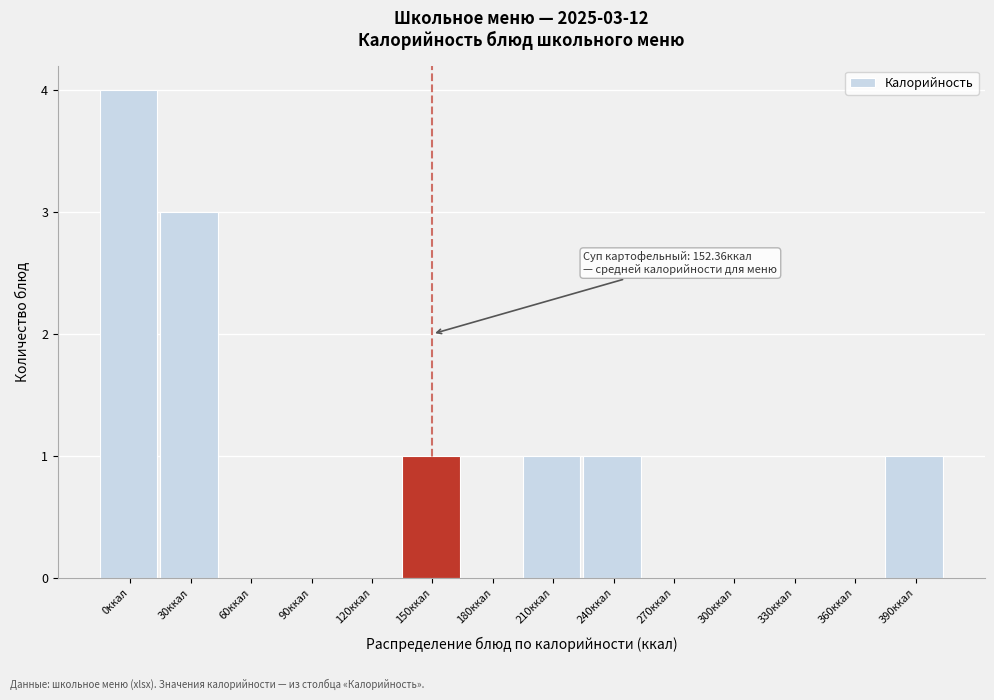

Reading left to right, list all the values displayed in this chart.

0ккал=4	30ккал=3	60ккал=0	90ккал=0	120ккал=0	150ккал=1	180ккал=0	210ккал=1	240ккал=1	270ккал=0	300ккал=0	330ккал=0	360ккал=0	390ккал=1